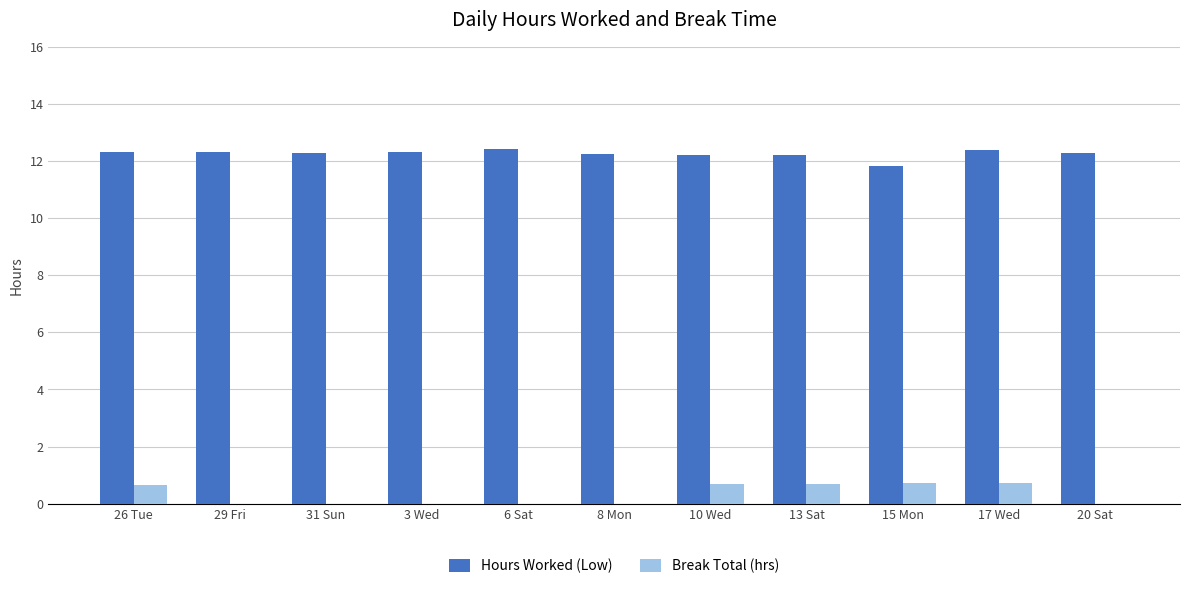

How many data points in Hours Worked (Low) are above 12?

10